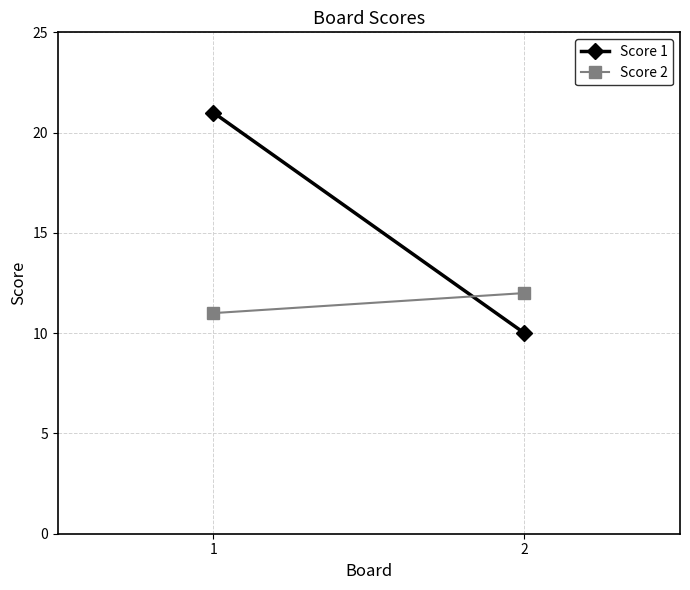

What is the total value across all series at 2?

22